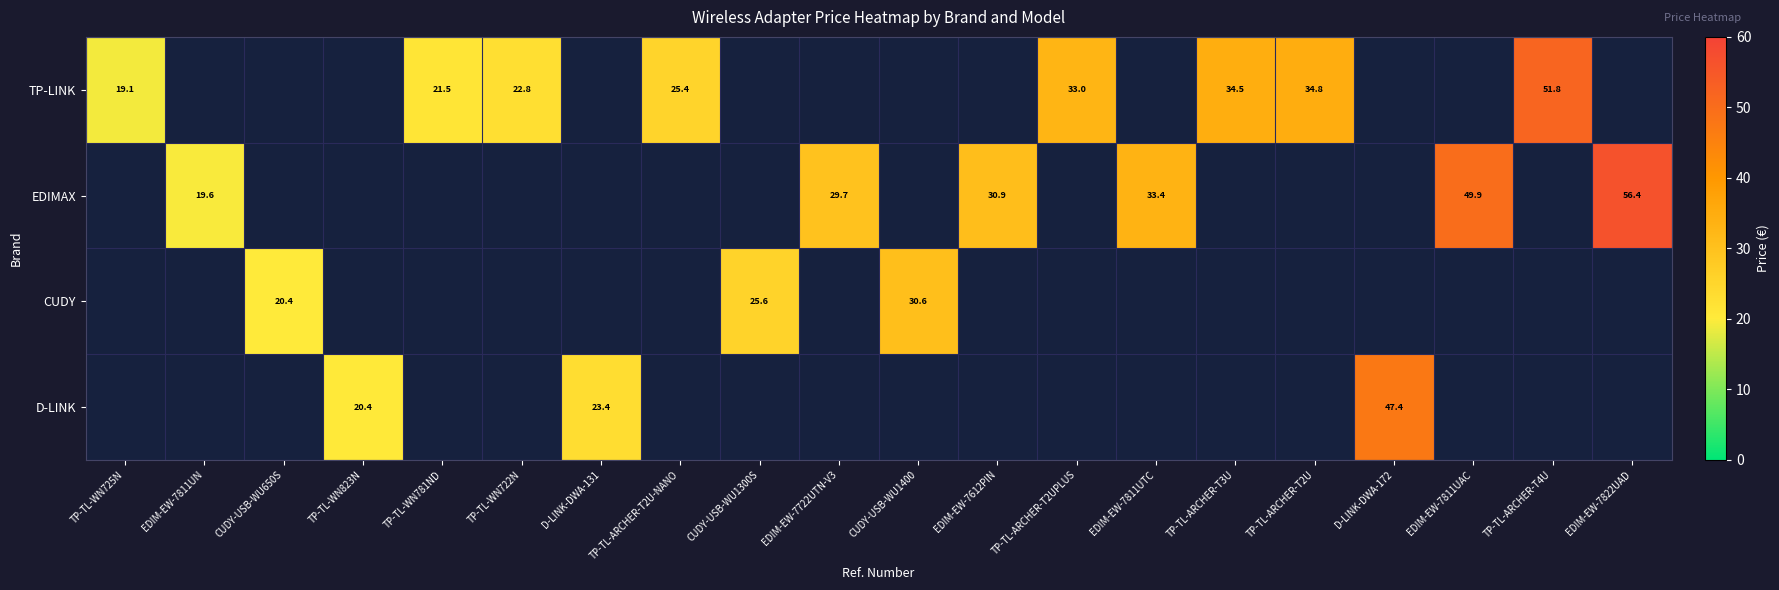

Which series changed the most between CUDY-USB-WU650S and CUDY-USB-WU1300S?

CUDY